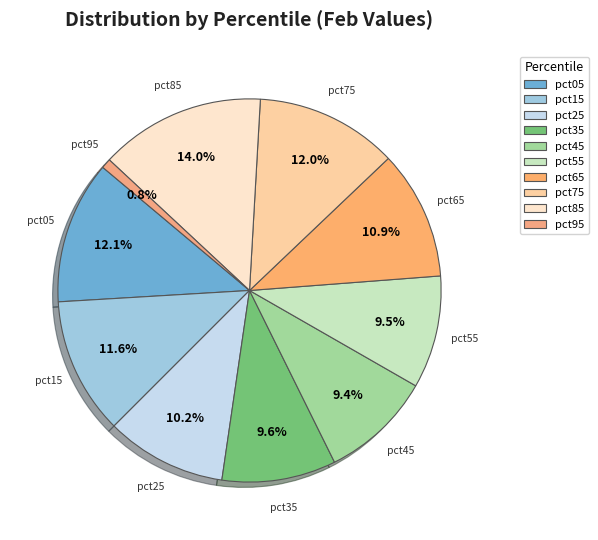

The pct65 slice represents 11% of the pie. True or false?

True